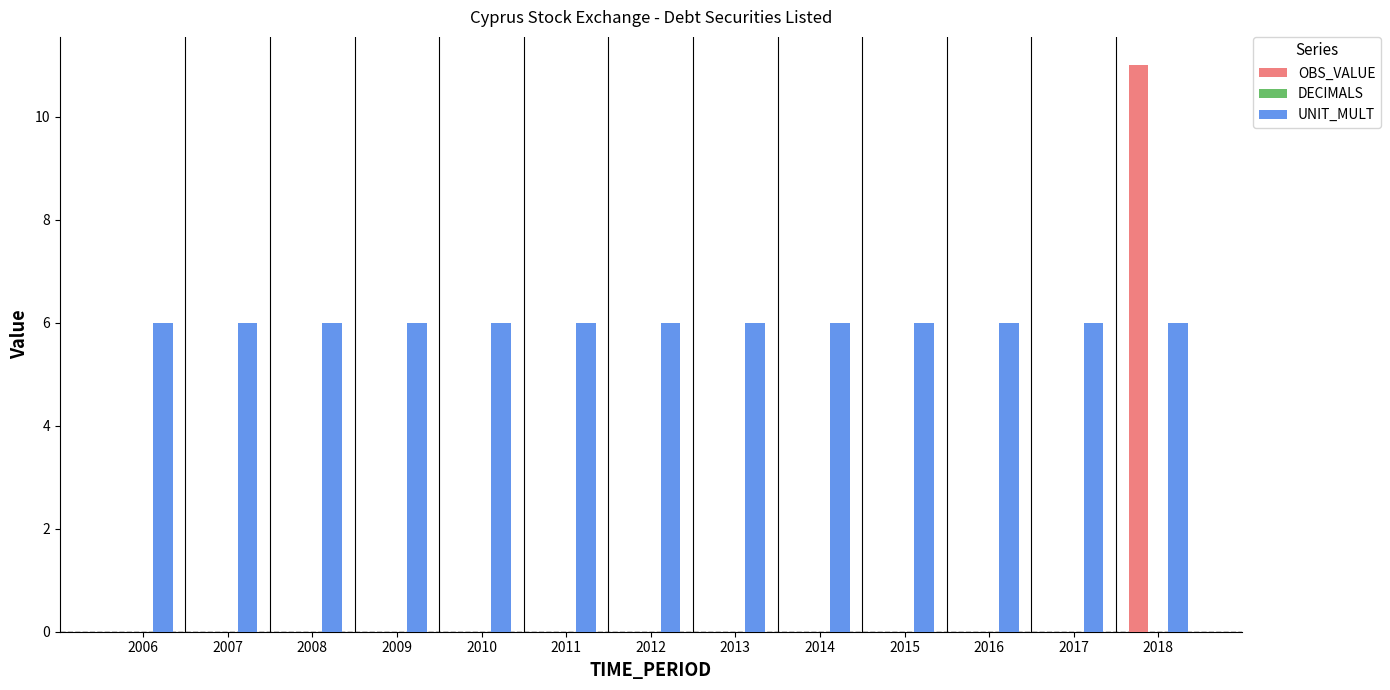

The value of UNIT_MULT at 2012 is 3. True or false?

False